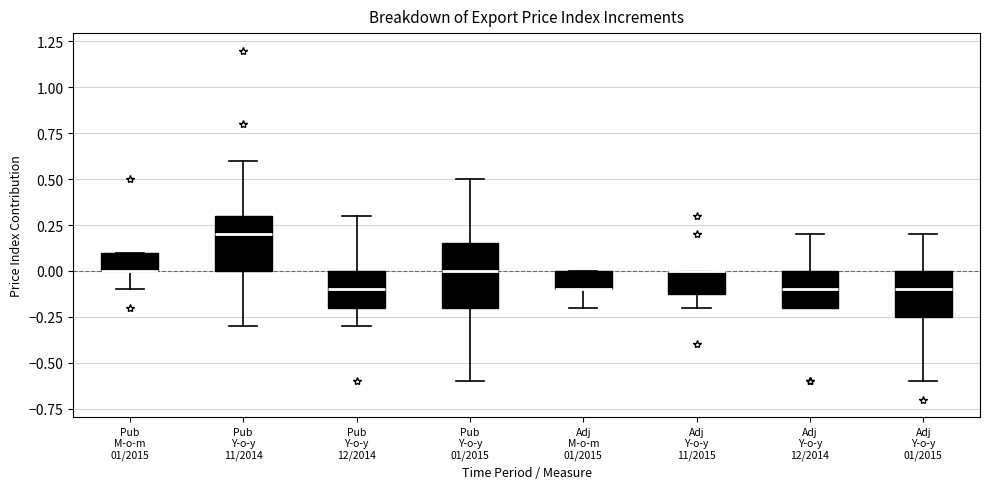

Reading left to right, read every box against the y-axis: the position of its median line, the range the box covers, and the ends of its whiskers. The values are not printed on the chart, so give them approximately, as read against the axis.

Pub M-o-m 01/2015: median 0.00 (drawn on the box's lower edge), box 0.00 to 0.10, whiskers -0.10 to 0.10
Pub Y-o-y 11/2014: median 0.20, box 0.00 to 0.30, whiskers -0.30 to 0.60
Pub Y-o-y 12/2014: median -0.10, box -0.20 to 0.00, whiskers -0.30 to 0.30
Pub Y-o-y 01/2015: median 0.00, box -0.20 to 0.15, whiskers -0.60 to 0.50
Adj M-o-m 01/2015: median -0.10 (drawn on the box's lower edge), box -0.10 to 0.00, whiskers -0.20 to 0.00
Adj Y-o-y 11/2015: median 0.00 (drawn on the box's upper edge), box -0.10 to 0.00, whiskers -0.20 to 0.00
Adj Y-o-y 12/2014: median -0.10, box -0.20 to 0.00, whiskers -0.20 to 0.20
Adj Y-o-y 01/2015: median -0.10, box -0.25 to 0.00, whiskers -0.60 to 0.20